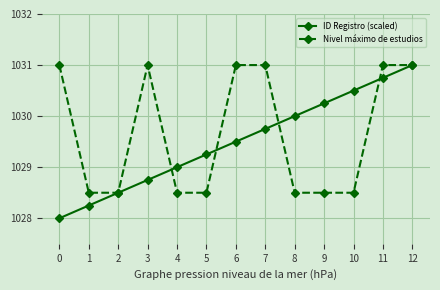

Does the chart have visible grid lines?

Yes